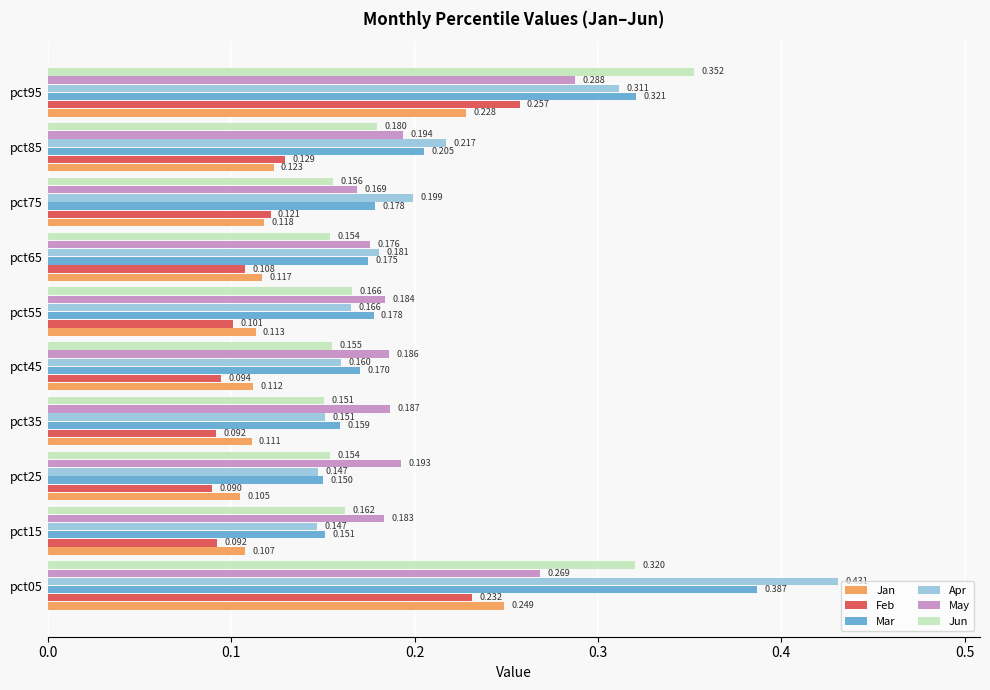

At pct65, list the series in order from largest to smallest.

Apr, May, Mar, Jun, Jan, Feb